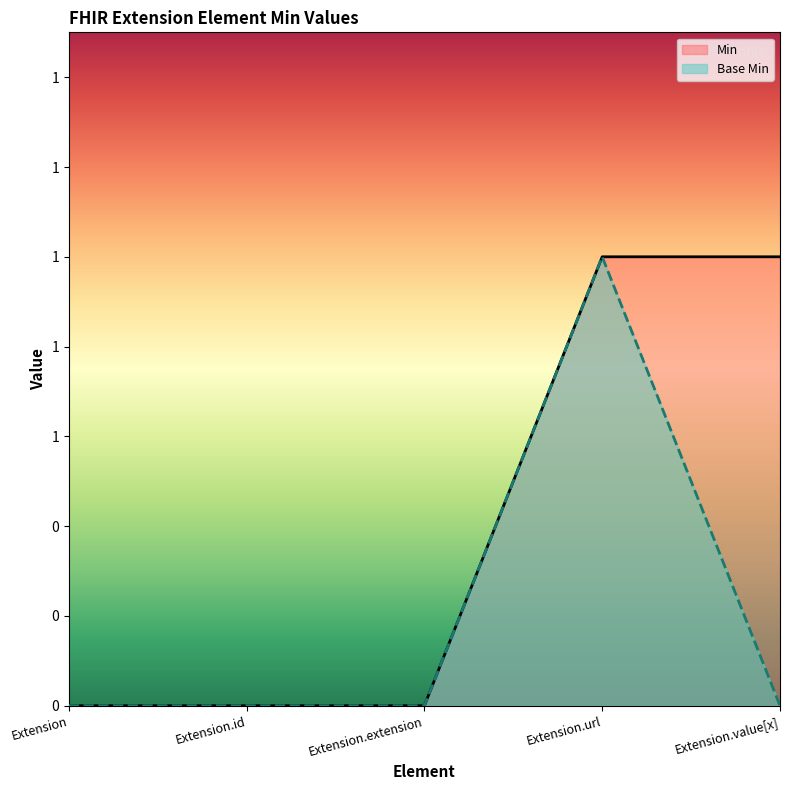

Rank the series by their average value, from lowest to highest.

Base Min, Min